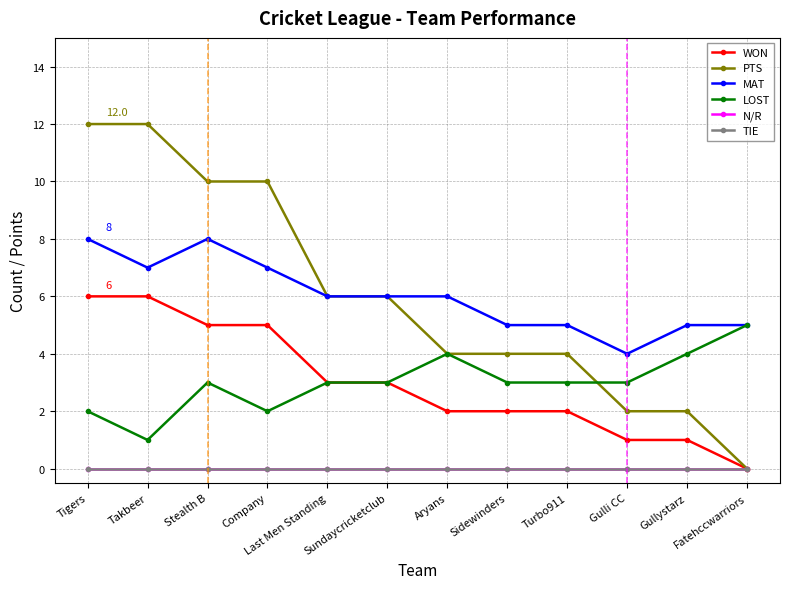

What is the value of the PTS point at the 8th from the left?

4